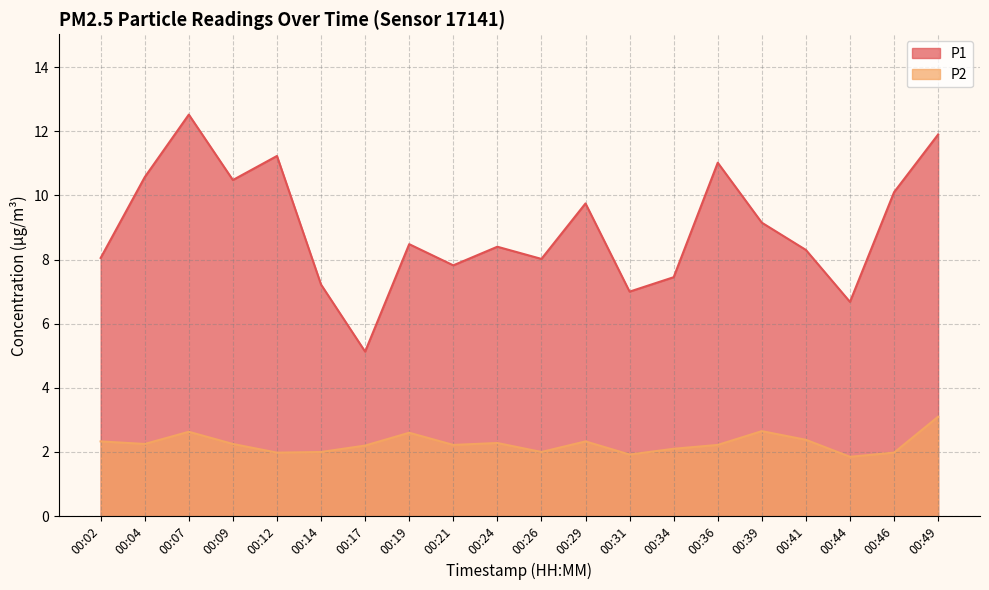

True or false: P1 has more than 2 interior local peaks.

True